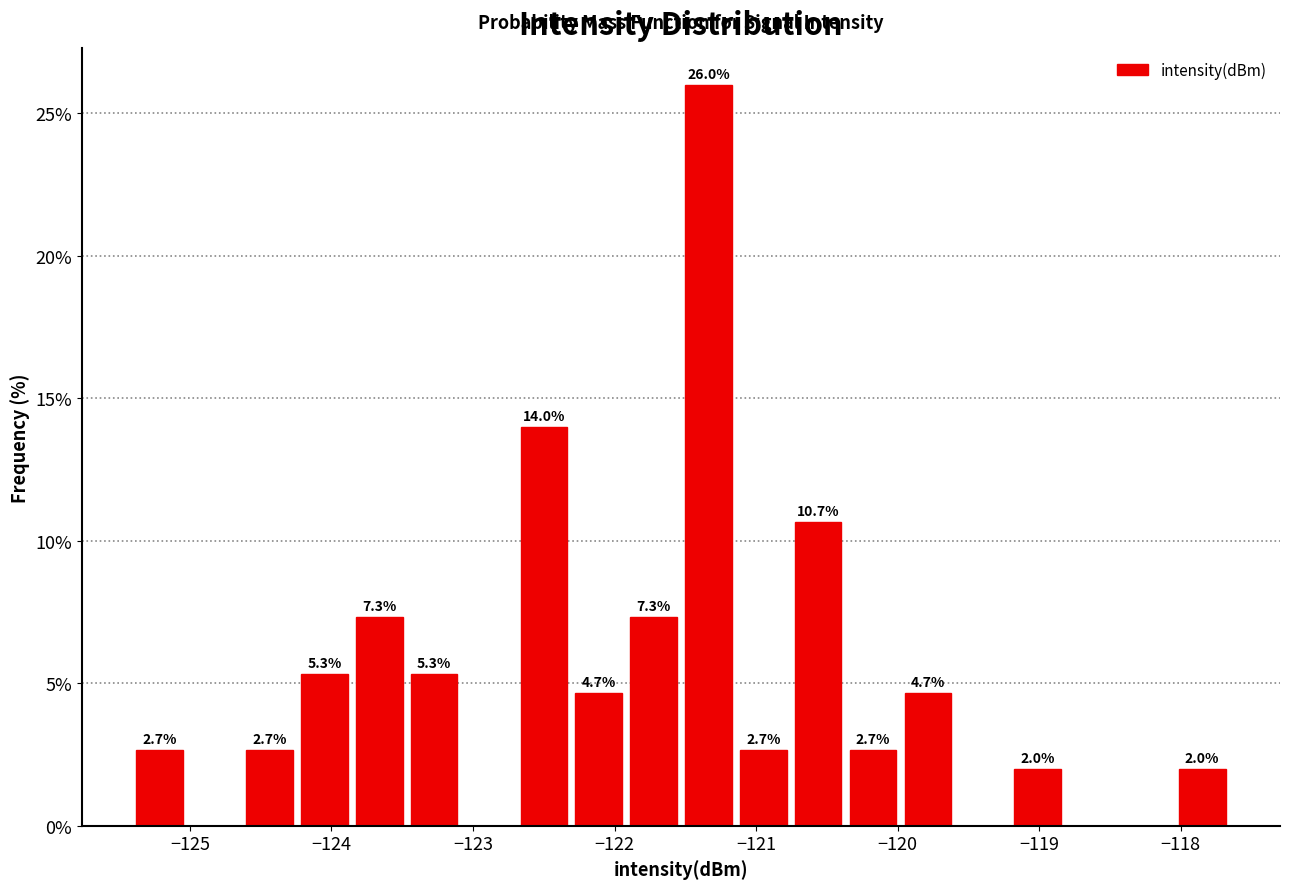

Around what value on the x-axis is the tallest bar? Give the approximate position of its centre, as read against the axis.

-121.3